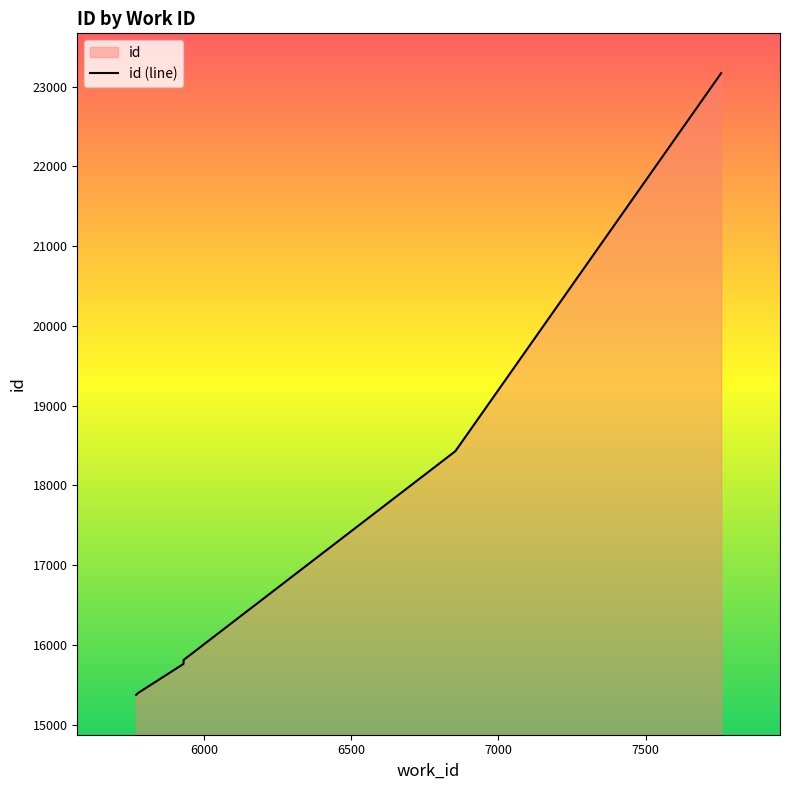

What is the sum of the values at 5930 and 6855?

34229